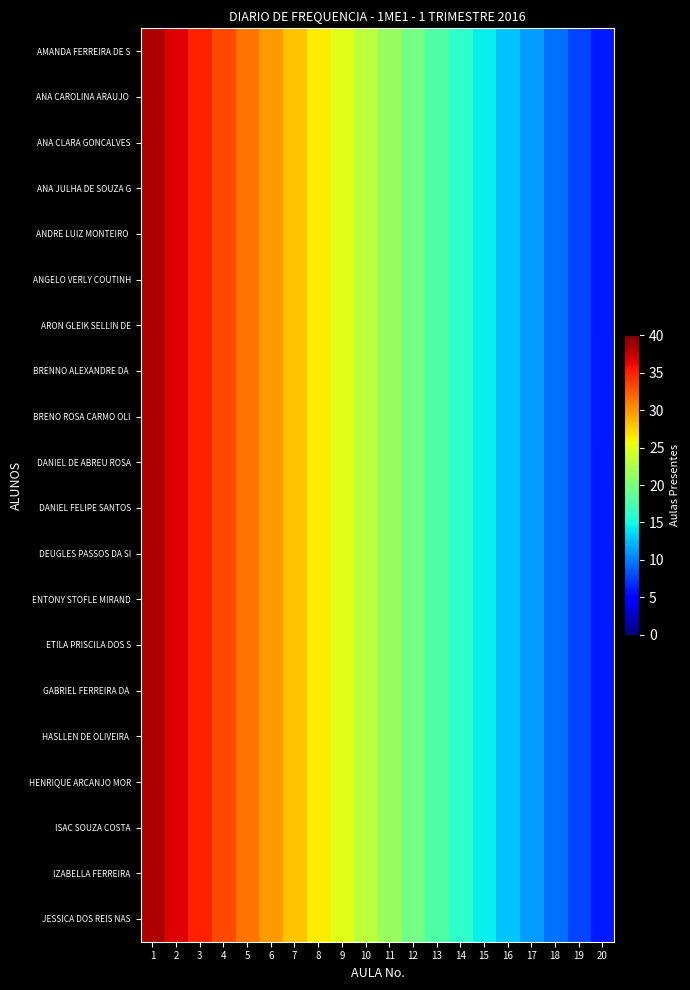

Rank the series by their maximum value, from lowest to highest.

AMANDA FERREIRA DE S, ANA CAROLINA ARAUJO, ANA CLARA GONCALVES, ANA JULHA DE SOUZA G, ANDRE LUIZ MONTEIRO, ANGELO VERLY COUTINH, ARON GLEIK SELLIN DE, BRENNO ALEXANDRE DA, BRENO ROSA CARMO OLI, DANIEL DE ABREU ROSA, DANIEL FELIPE SANTOS, DEUGLES PASSOS DA SI, ENTONY STOFLE MIRAND, ETILA PRISCILA DOS S, GABRIEL FERREIRA DA, HASLLEN DE OLIVEIRA, HENRIQUE ARCANJO MOR, ISAC SOUZA COSTA, IZABELLA FERREIRA, JESSICA DOS REIS NAS